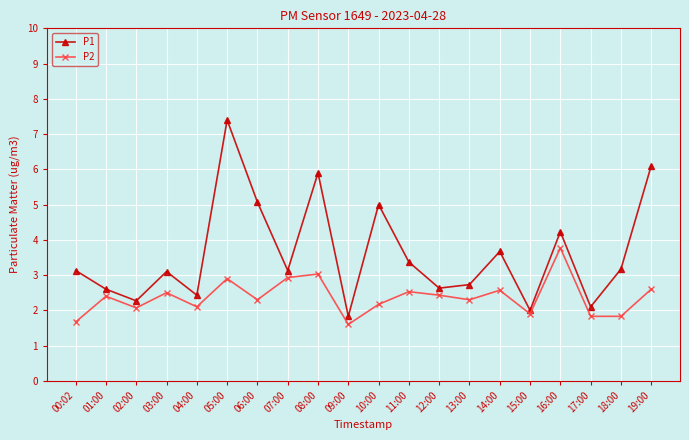

What is the label of the 8th point from the right?

12:00